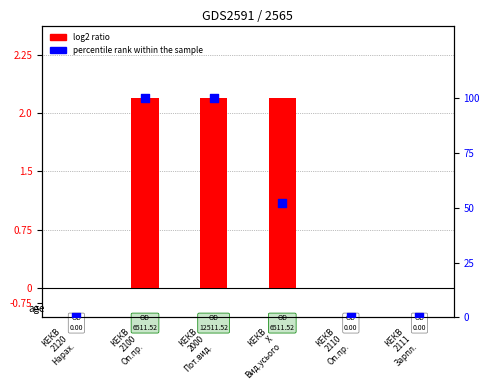

Which series has the widest spread of Y values?

log2 ratio